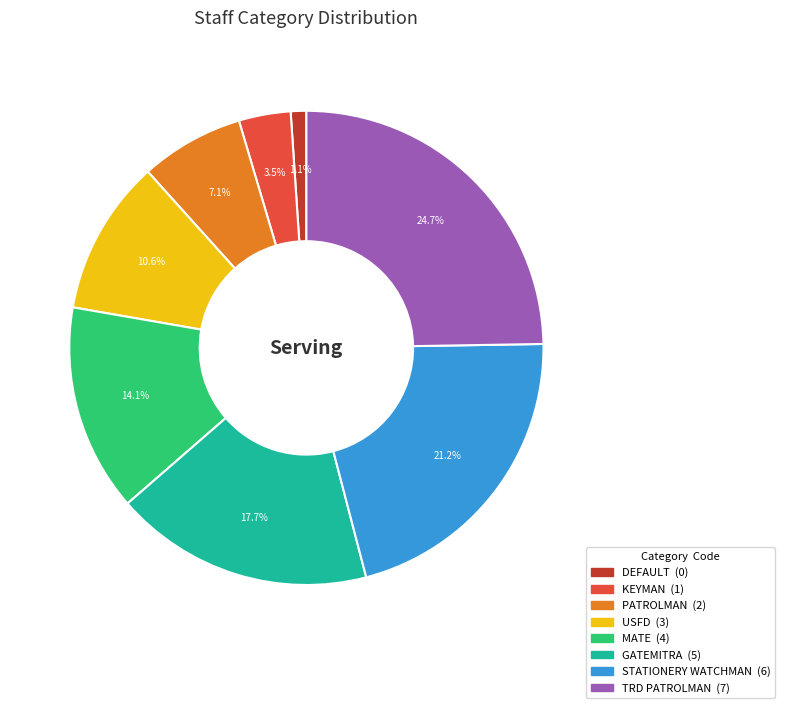

To the nearest percent, what is the difference between the largest and smallest slice percentages?

24%